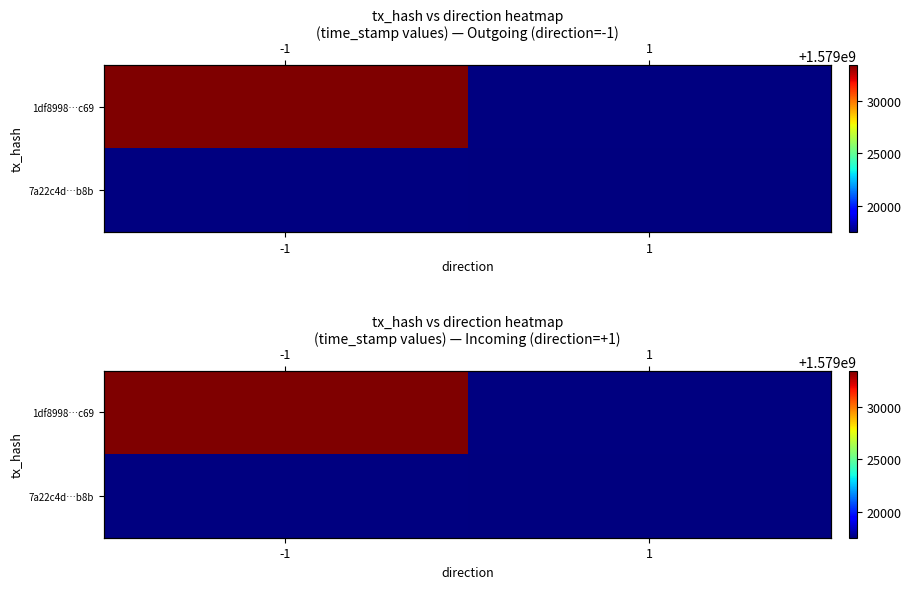

At how many categories does at least one series exceed 1579023344?

1